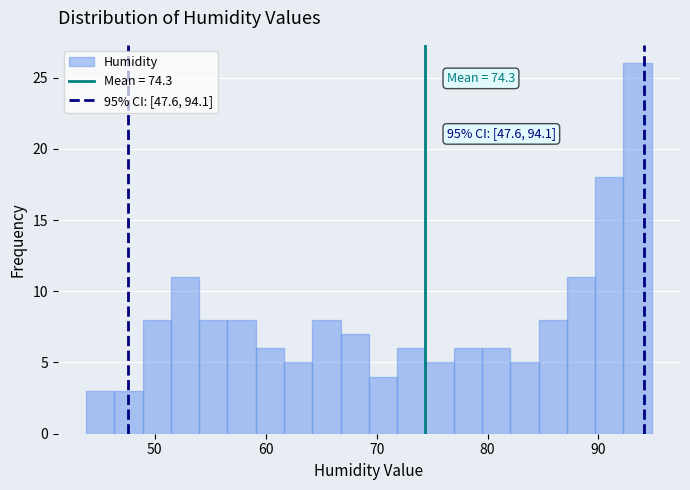

Read against the x-axis, roughly where is the centre of the tallest bar?

94